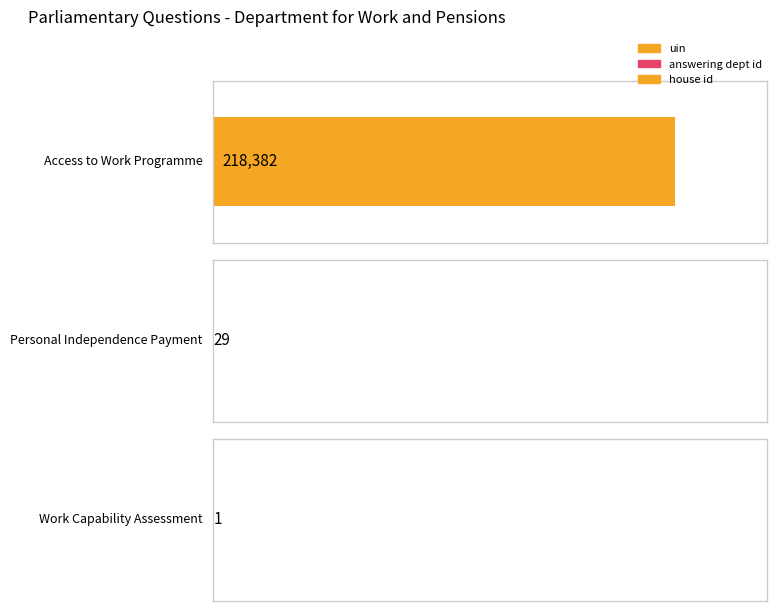

What is the difference between the highest and lowest values at Access to Work Programme?

218381